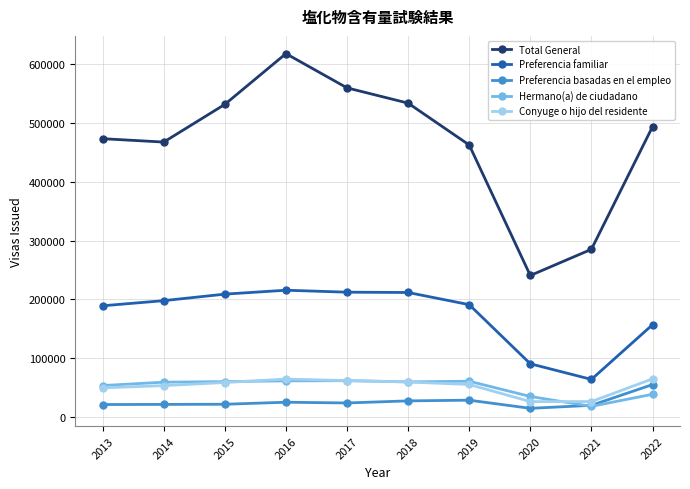

True or false: Total General and Preferencia familiar cross at least once.

False